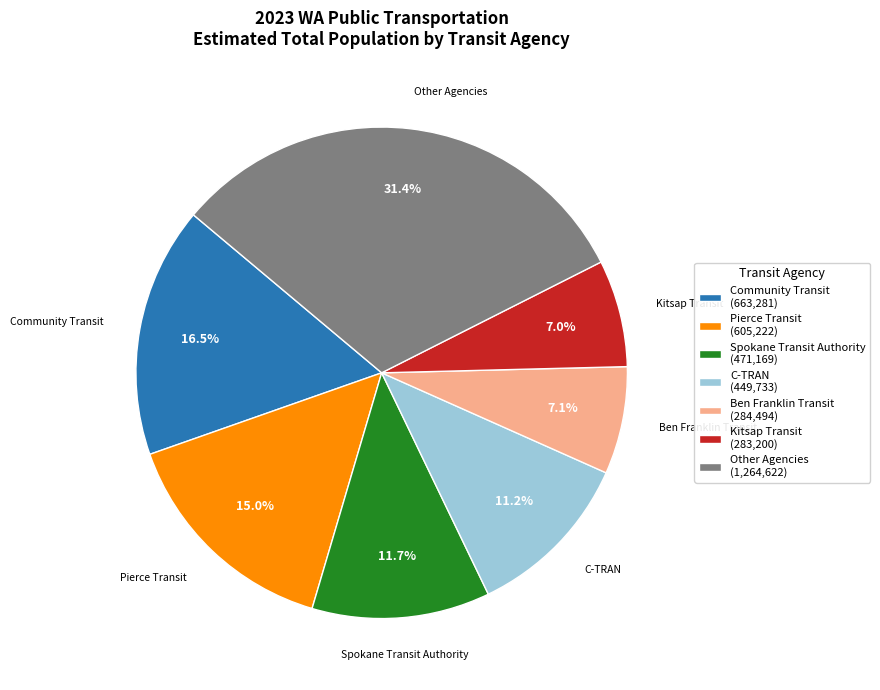

Count the number of slices in the pie.

7